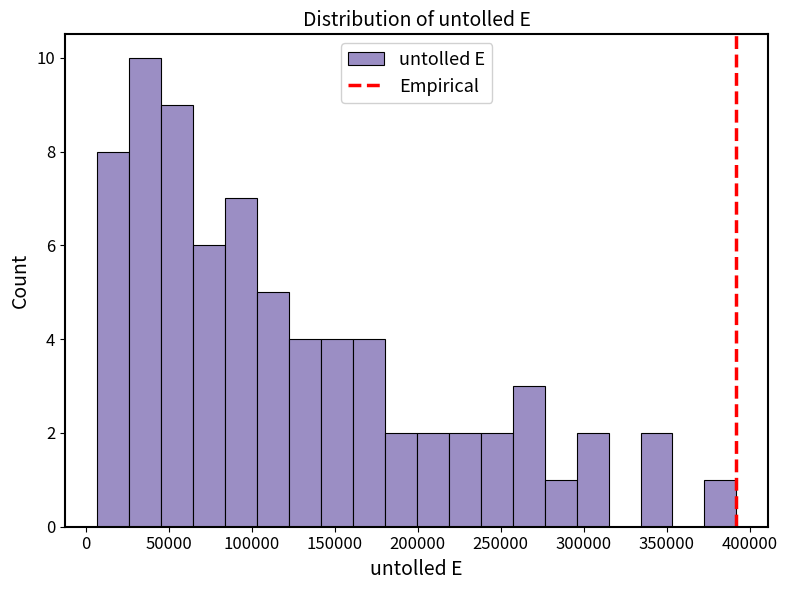

Around what value on the x-axis is the tallest bar? Give the approximate position of its centre, as read against the axis.

35000